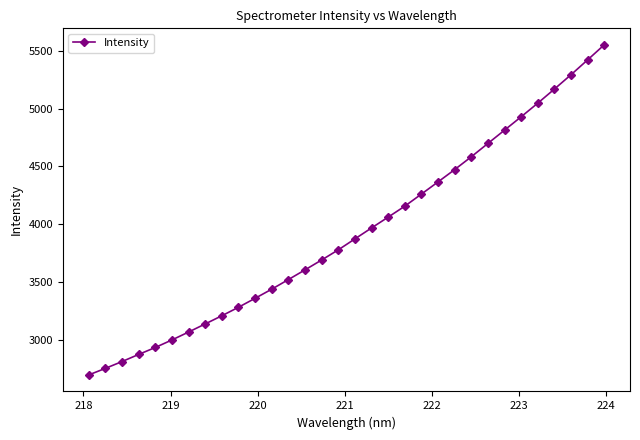

What is the value of the 26th point from the left?

4814.6